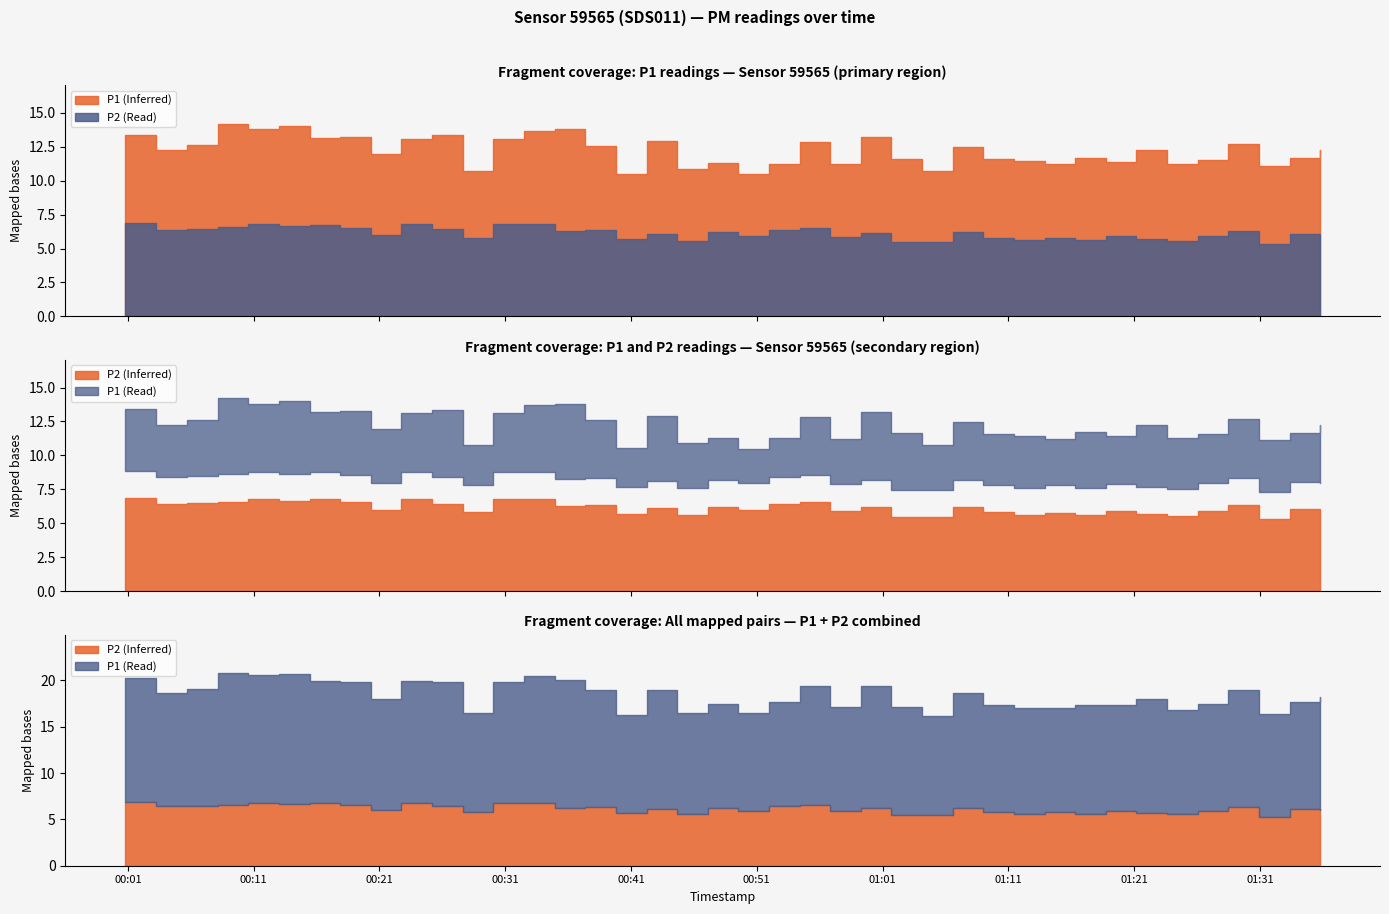

What position from the left is 2023-12-04T01:30:56?

38